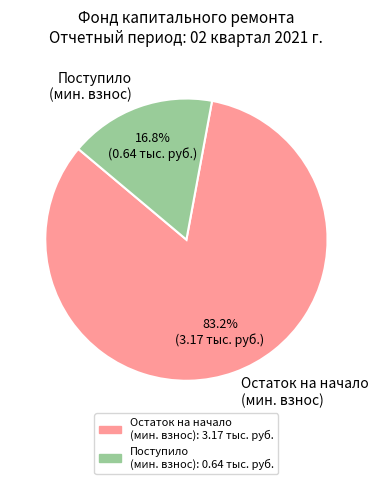

What is the ratio of the value at Остаток на начало (мин. взнос) to the value at Поступило (мин. взнос)?

5.0